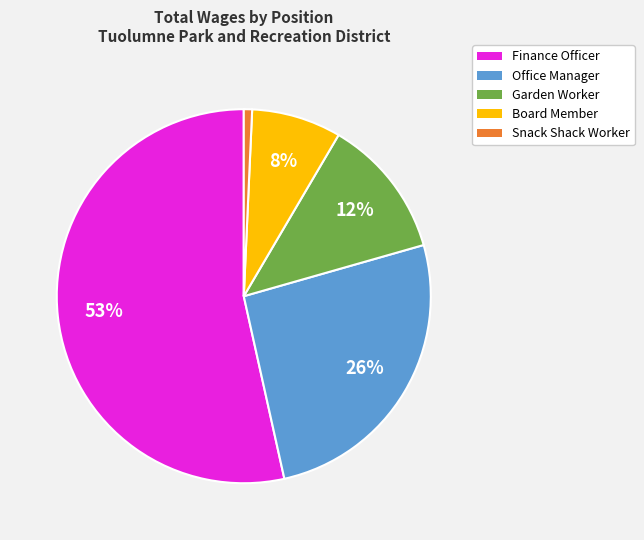

Is it true that Snack Shack Worker is 1% of the pie?

True